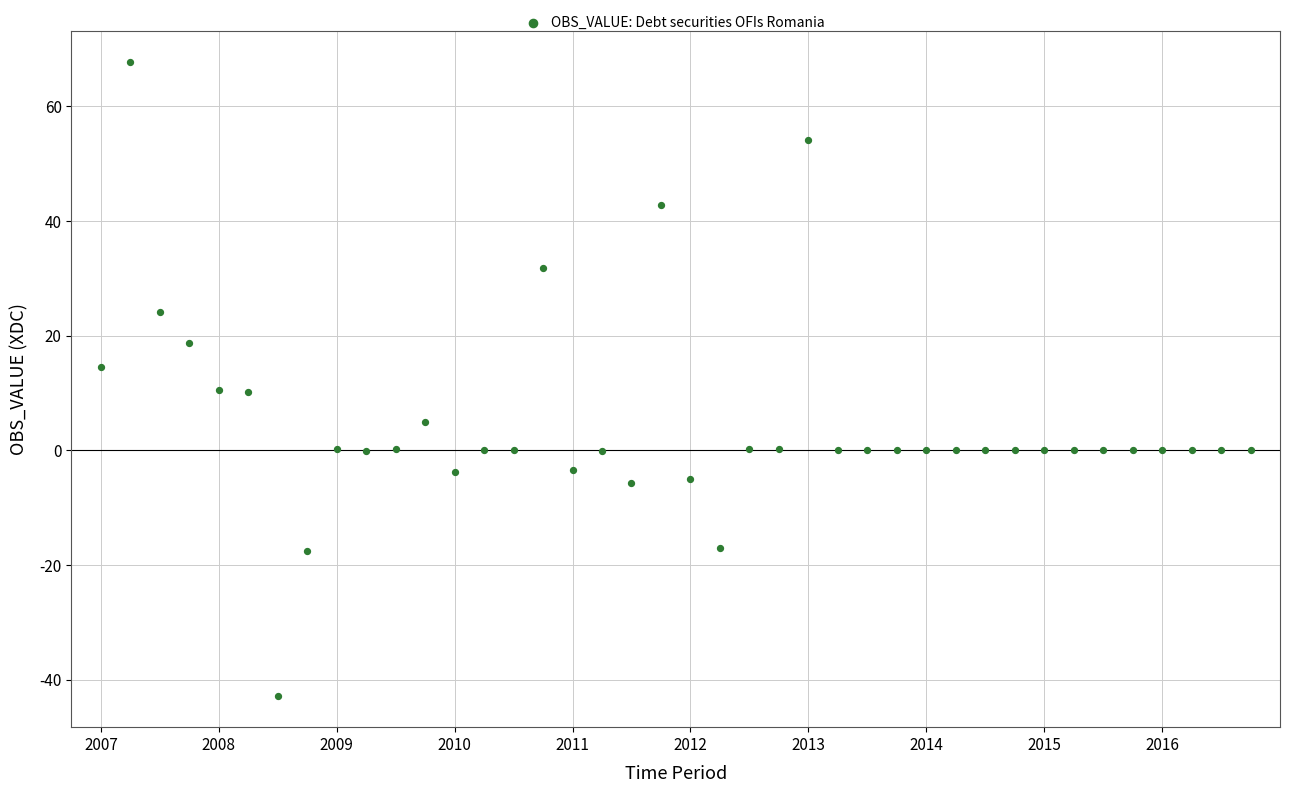

What is the range of Y values (max minus min)?

110.4